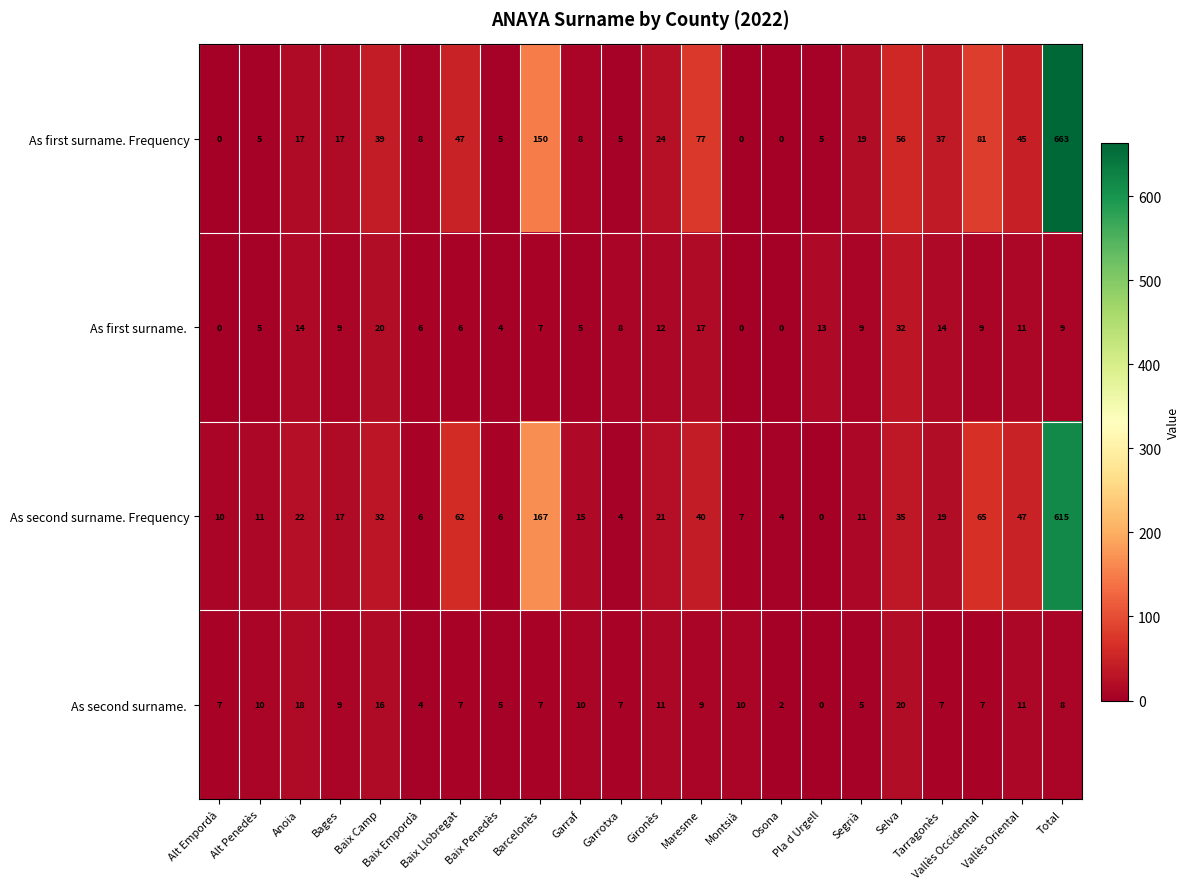

What is the difference between the maximum and second lowest values in the As second surname. Frequency series?

611